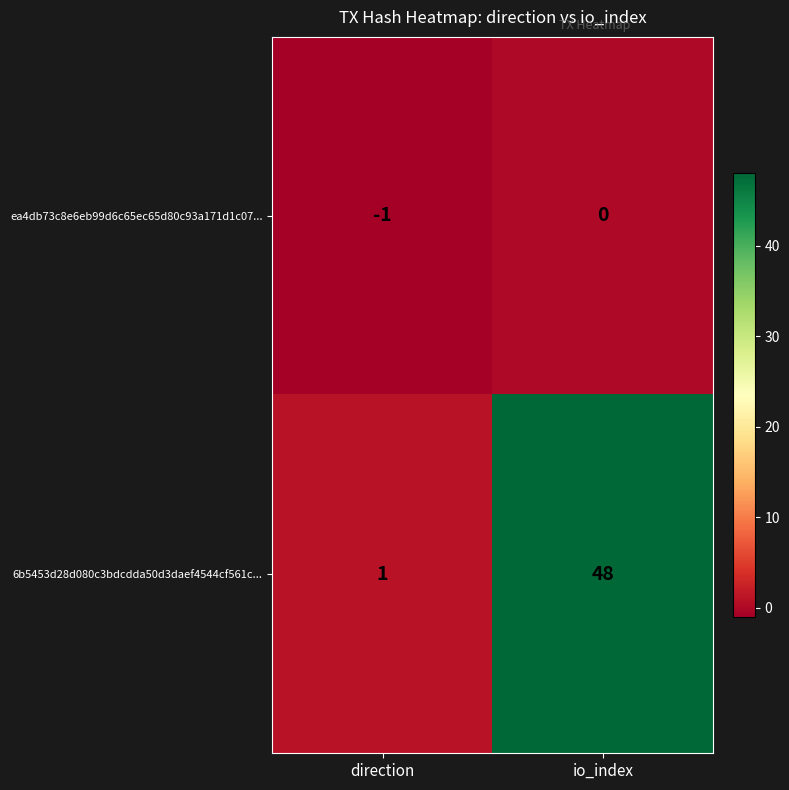

How many data points in ea4db73c8e6eb99d6c65ec65d80c93a171d1c07... are less than 0?

1